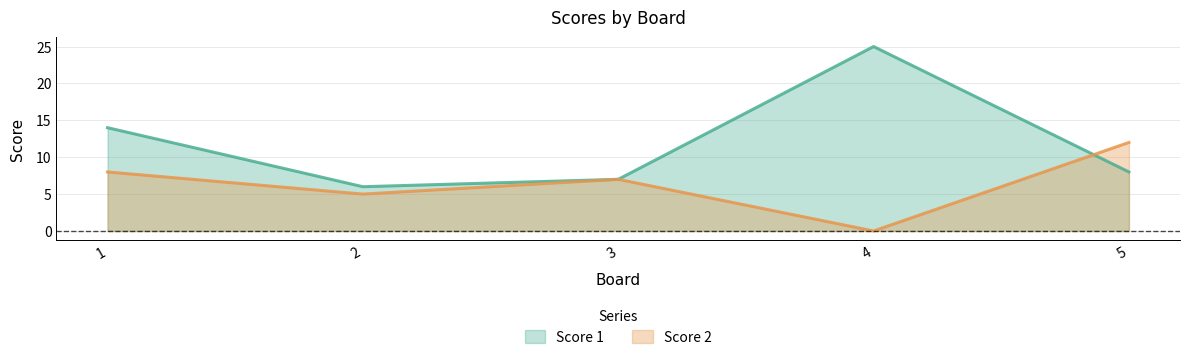

Is the value of Score 2 at 5 greater than the value of Score 1 at 4?

No